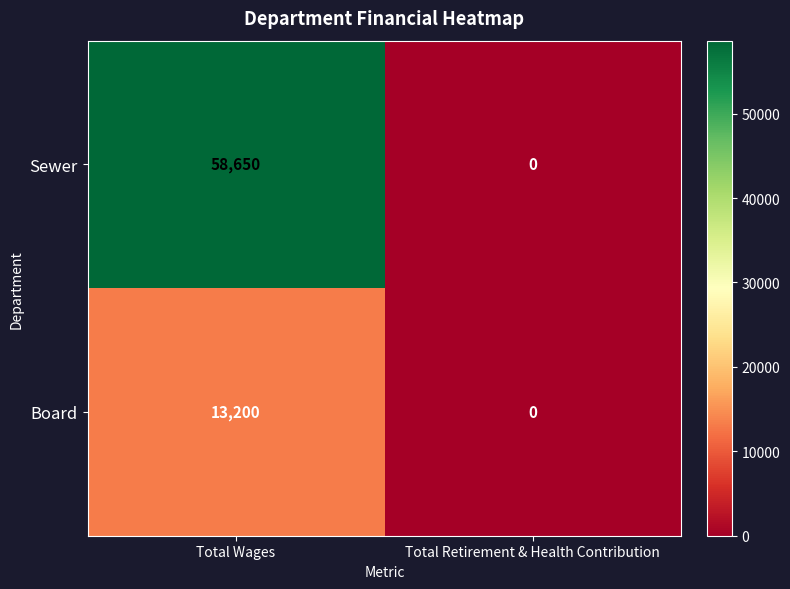

Which category has the lowest value across all series?

Total Retirement & Health Contribution